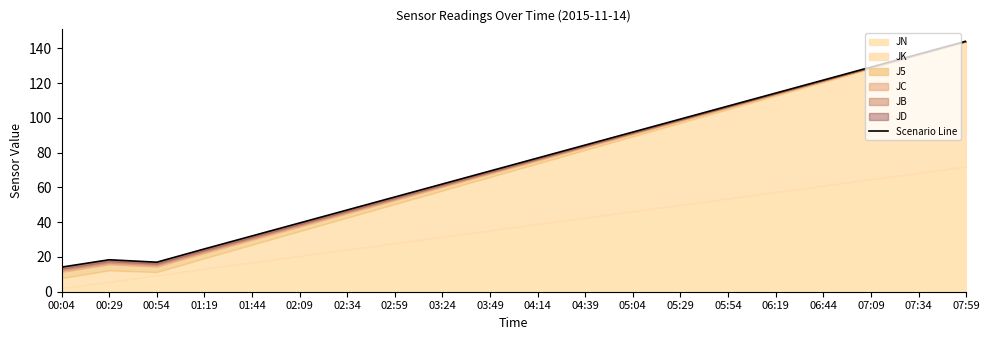

At which label is the value closest to 79?

04:14